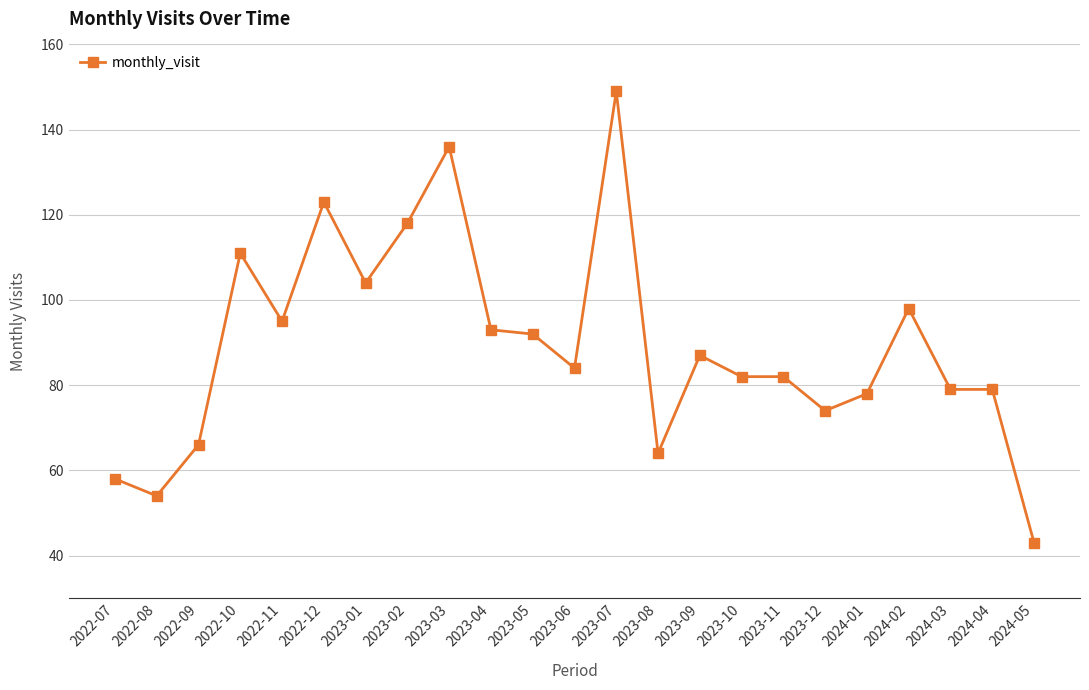

Reading left to right, extract all data points from this chart.

2022-07=58	2022-08=54	2022-09=66	2022-10=111	2022-11=95	2022-12=123	2023-01=104	2023-02=118	2023-03=136	2023-04=93	2023-05=92	2023-06=84	2023-07=149	2023-08=64	2023-09=87	2023-10=82	2023-11=82	2023-12=74	2024-01=78	2024-02=98	2024-03=79	2024-04=79	2024-05=43